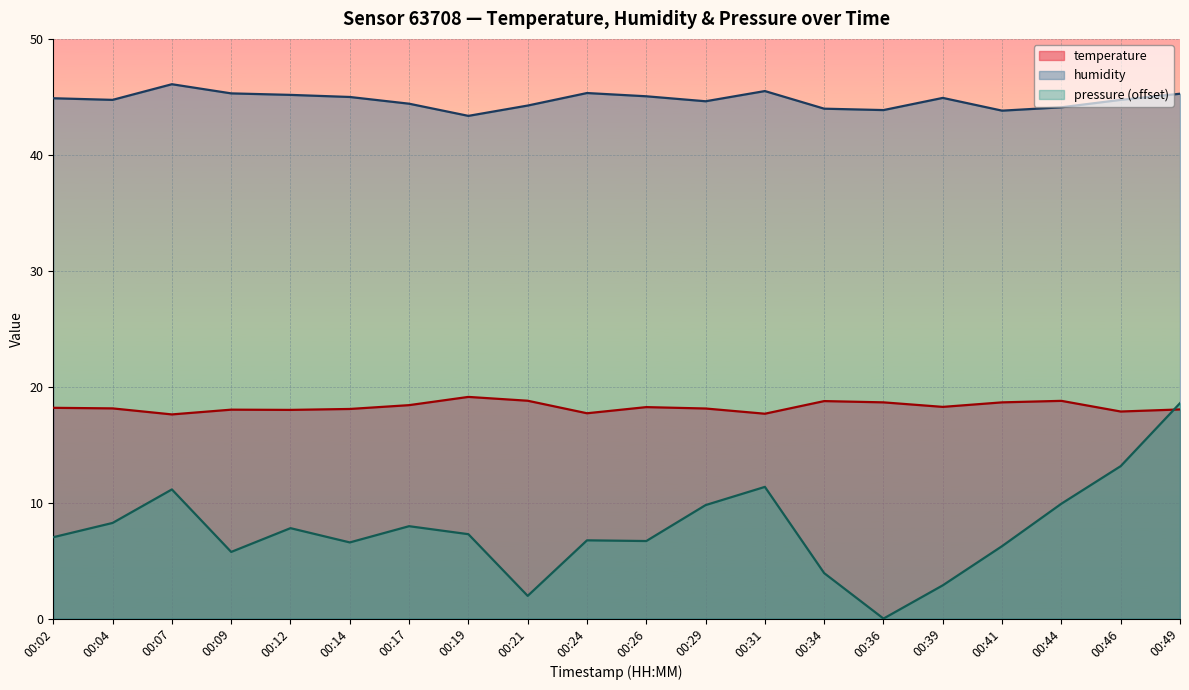

At which category does the chart reach its peak across all series?

00:07